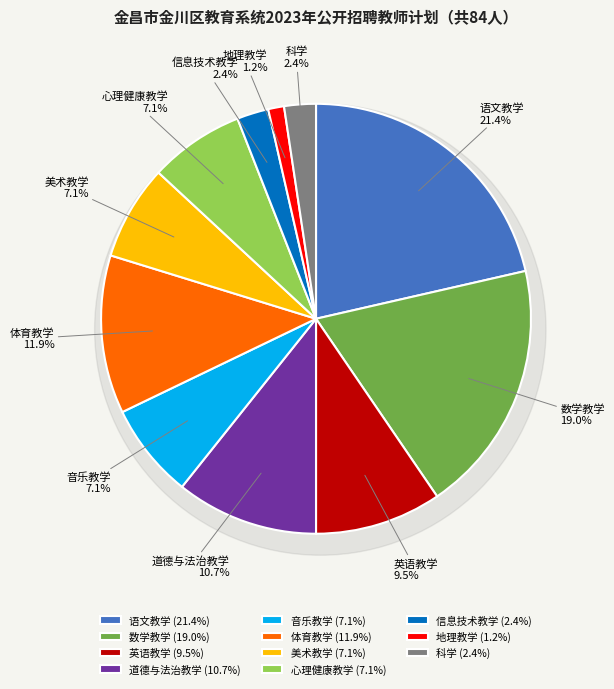

To the nearest percent, what is the combined percentage of 体育教学 and 道德与法治教学?

23%